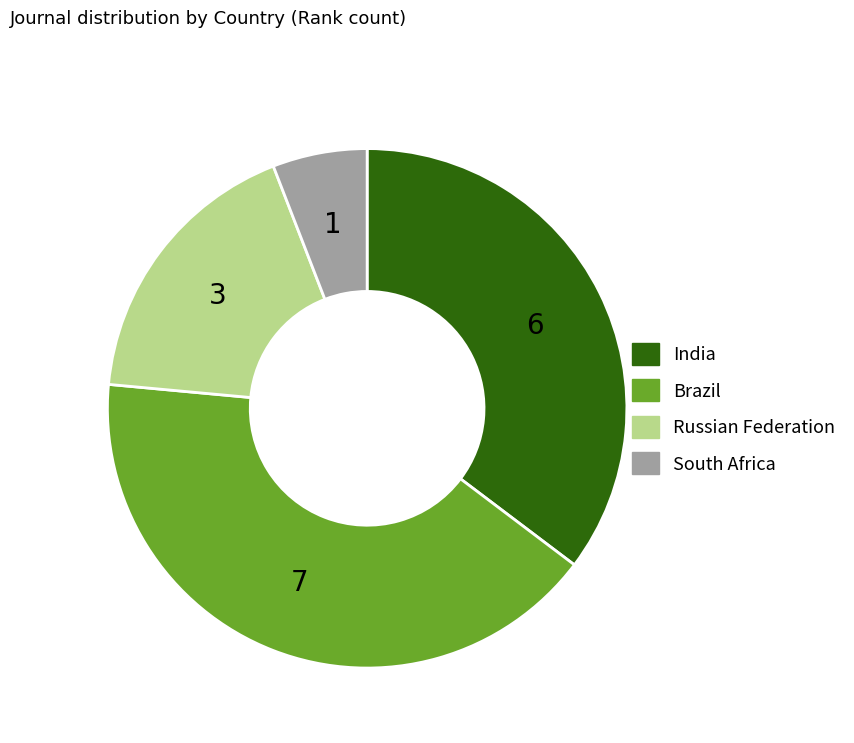

Between Brazil and India, which is larger?

Brazil